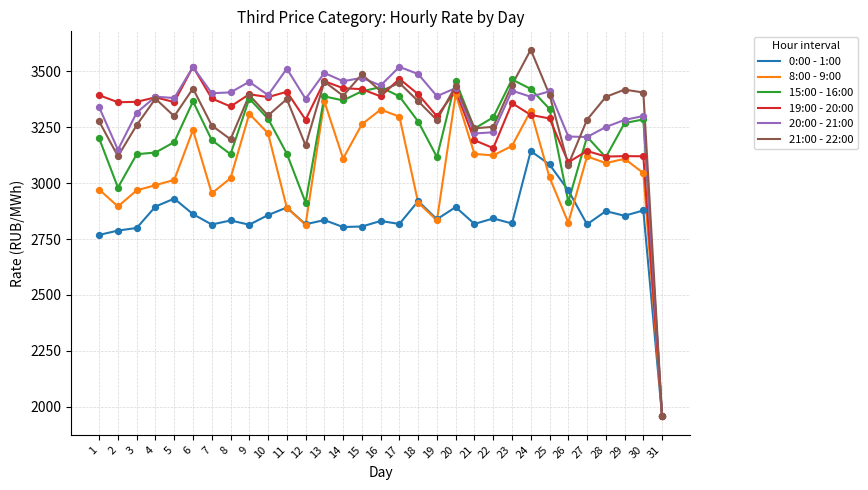

At which category is the sum across all series the highest?

24